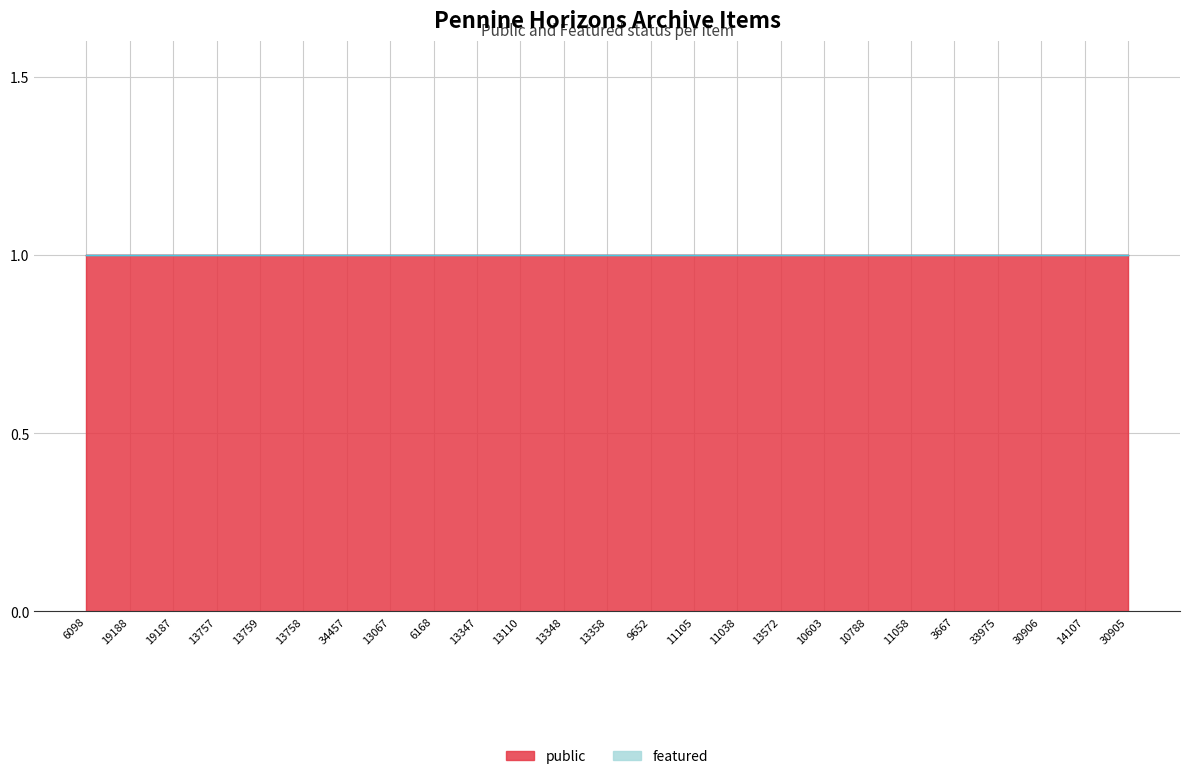

What is the greatest value displayed?

1